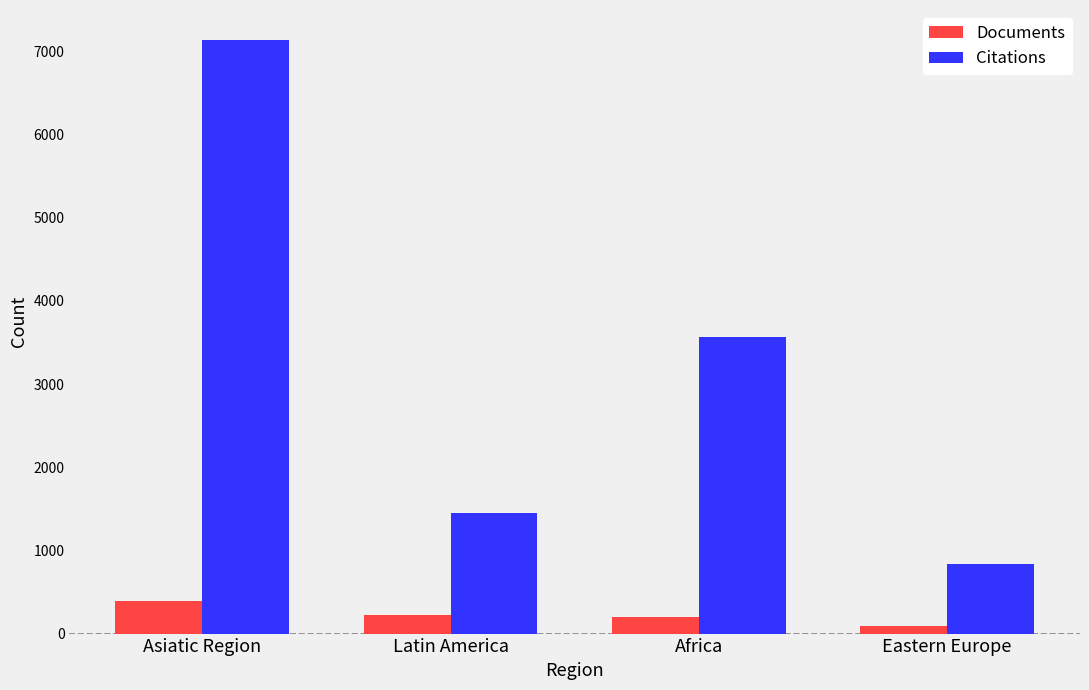

Rank the series by their maximum value, from highest to lowest.

Citations, Documents